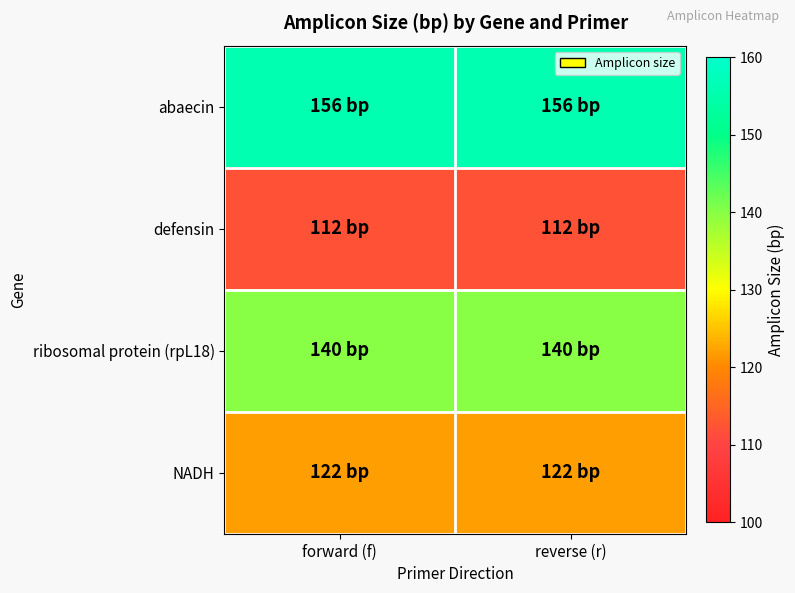

At forward (f), list the series in order from largest to smallest.

abaecin, ribosomal protein (rpL18), NADH, defensin